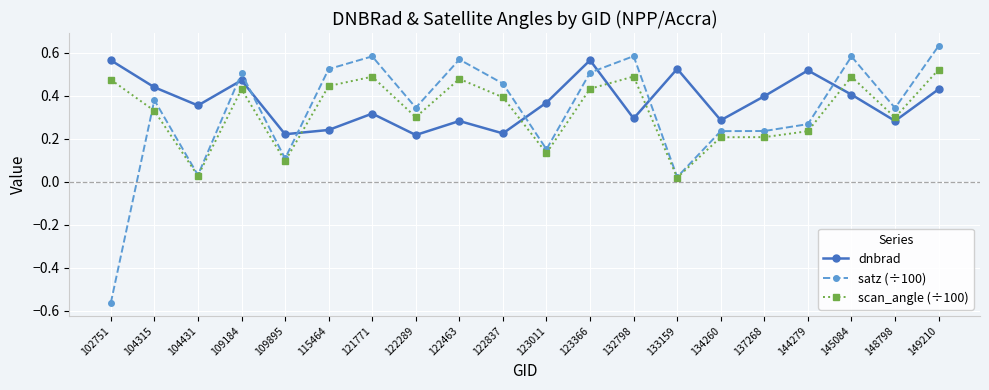

At which category does scan_angle (÷100) reach its first local valley?

104431